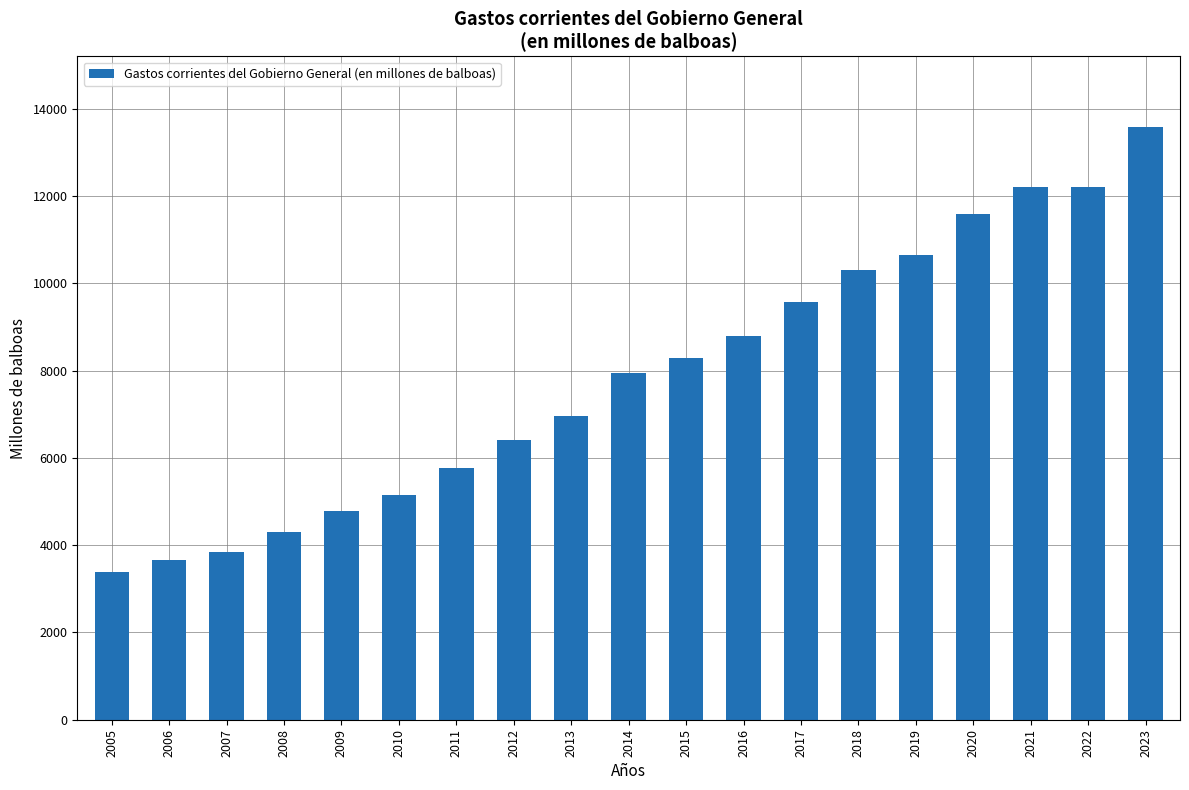

What is the change in value from 2014 to 2016?

+849.2